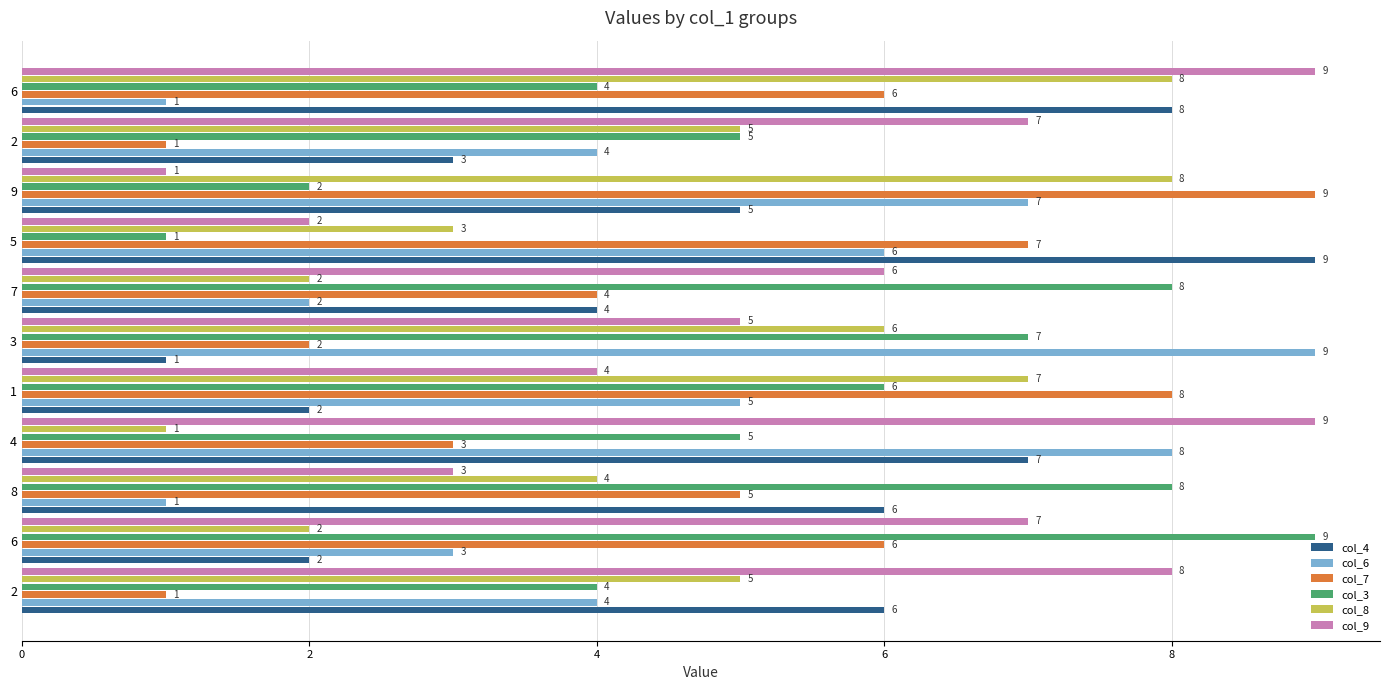

How many values in the col_9 series are below 6?

5